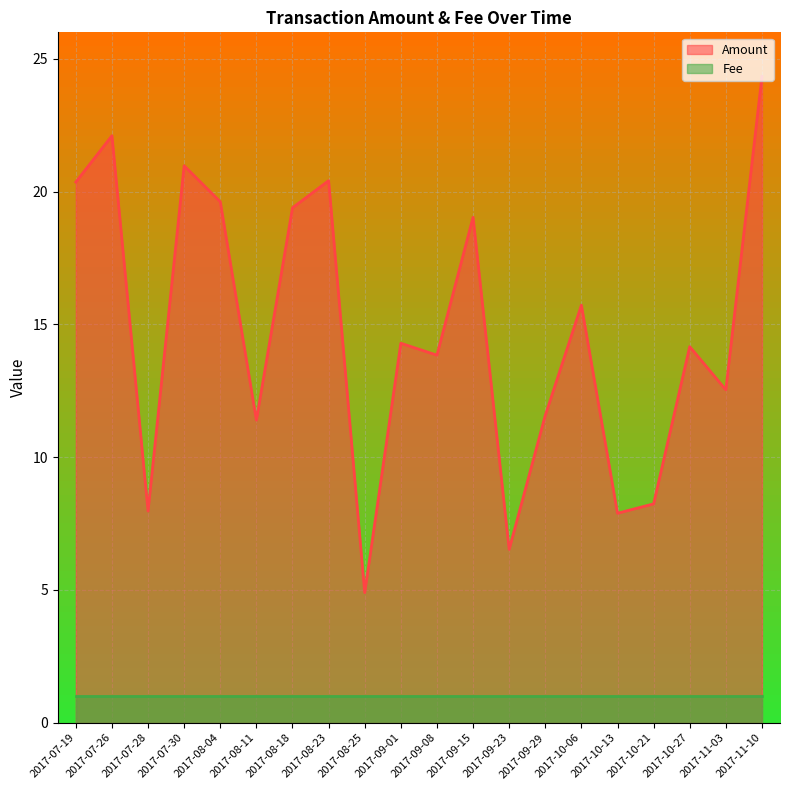

Rank the categories by value from highest to lowest.

2017-11-10, 2017-07-26, 2017-07-30, 2017-08-23, 2017-07-19, 2017-08-04, 2017-08-18, 2017-09-15, 2017-10-06, 2017-09-01, 2017-10-27, 2017-09-08, 2017-11-03, 2017-09-29, 2017-08-11, 2017-10-21, 2017-07-28, 2017-10-13, 2017-09-23, 2017-08-25